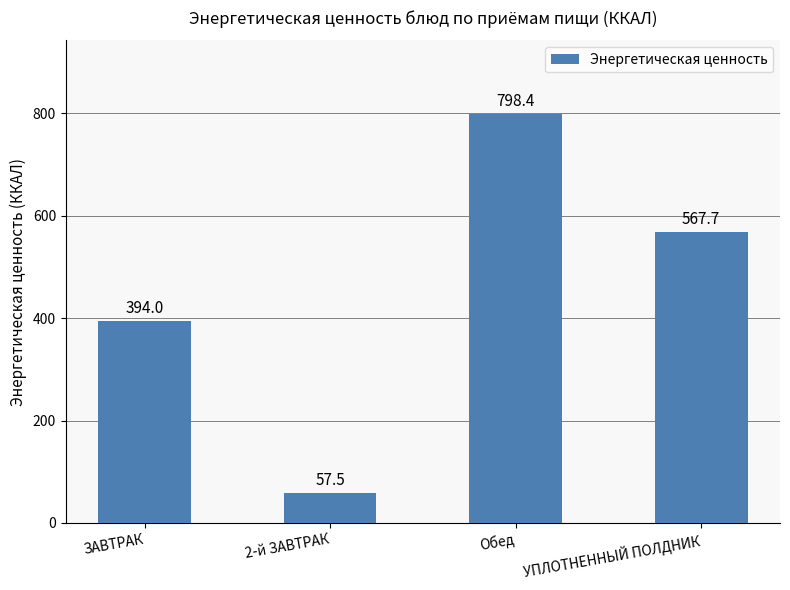

Between УПЛОТНЕННЫЙ ПОЛДНИК and 2-й ЗАВТРАК, which is larger?

УПЛОТНЕННЫЙ ПОЛДНИК